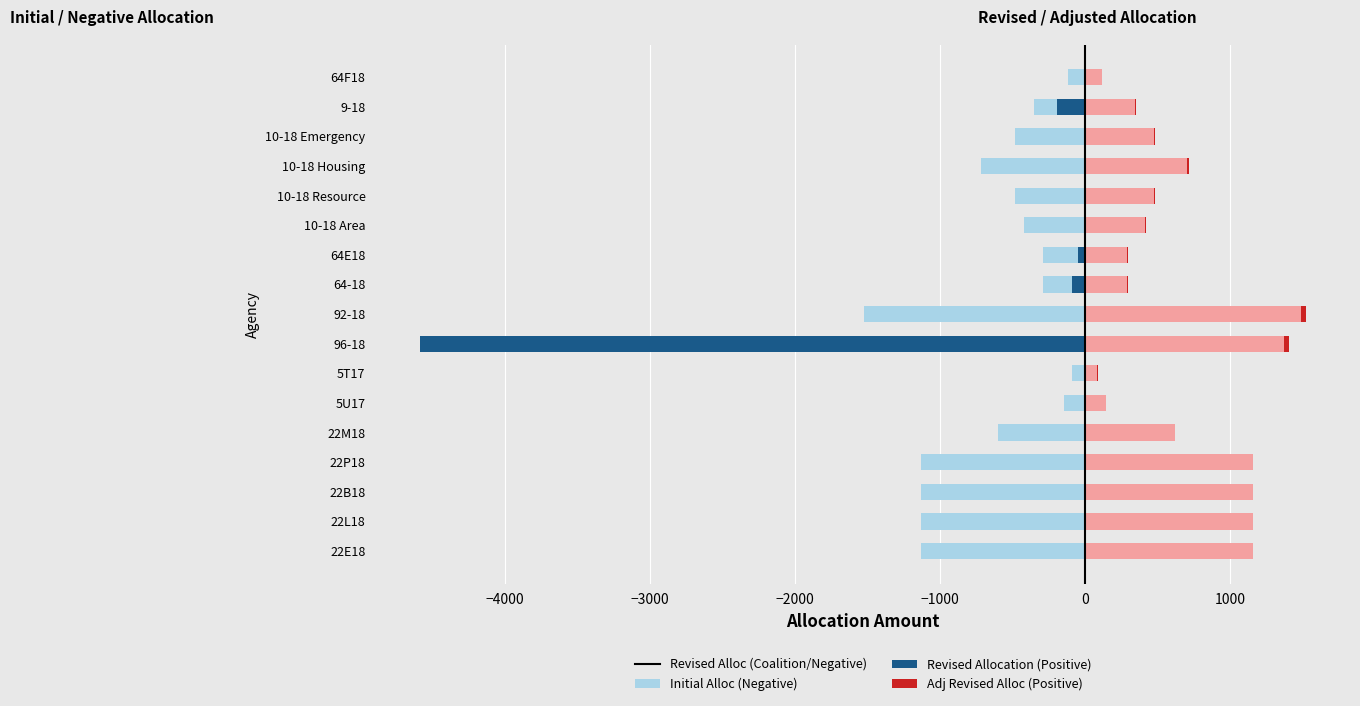

How many bars are there in total?

68